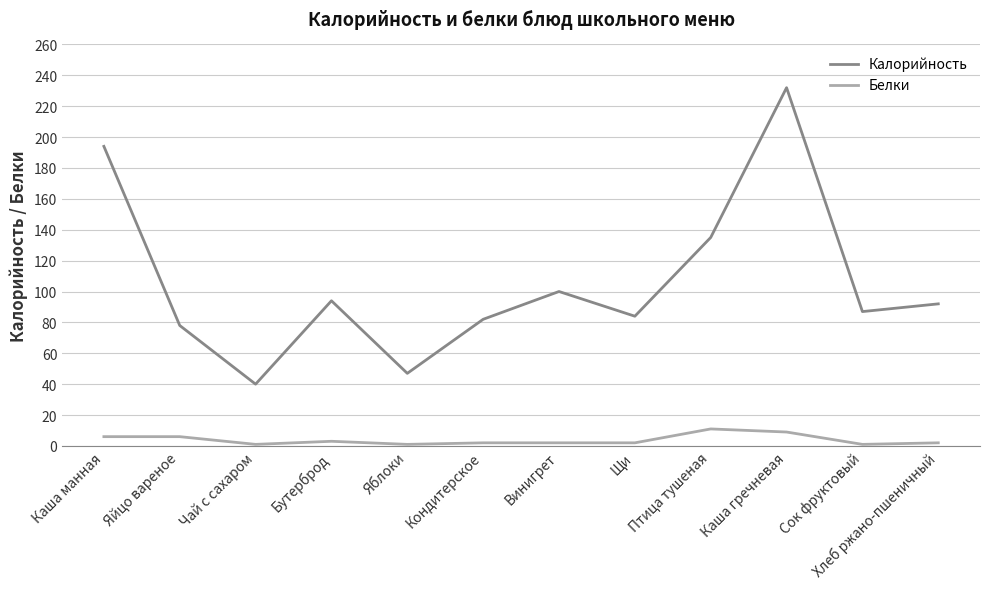

What is the highest value of the Калорийность series?

232